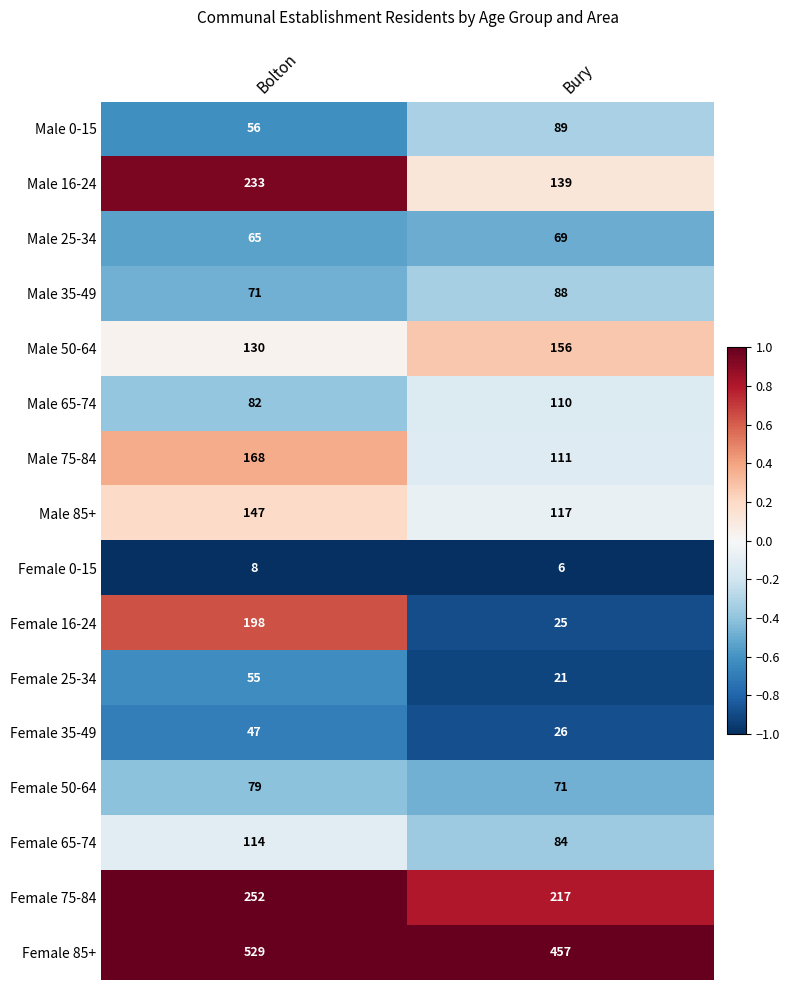

Where is Male 25-34 nearest to the value 67?

Bolton